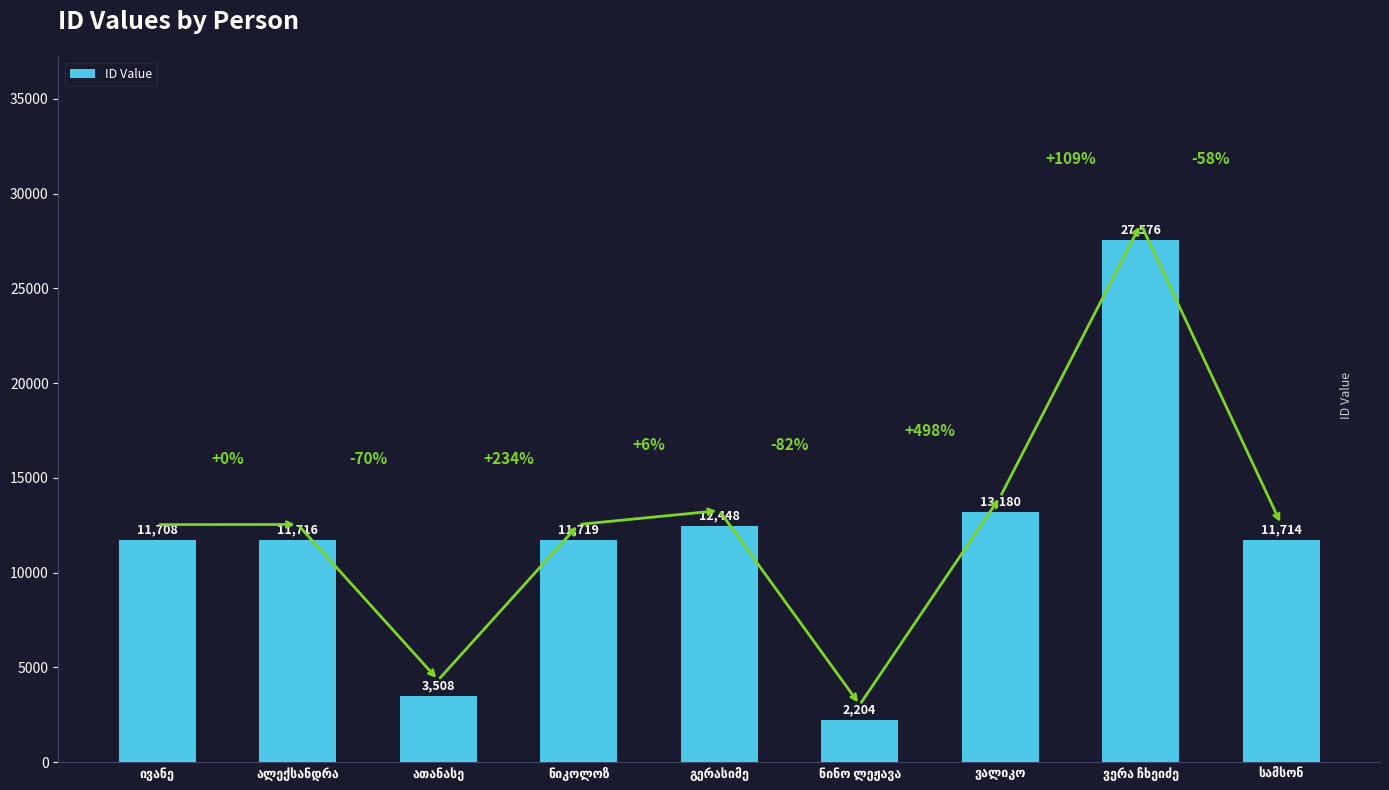

What is the value of the 1st bar from the left?

11708